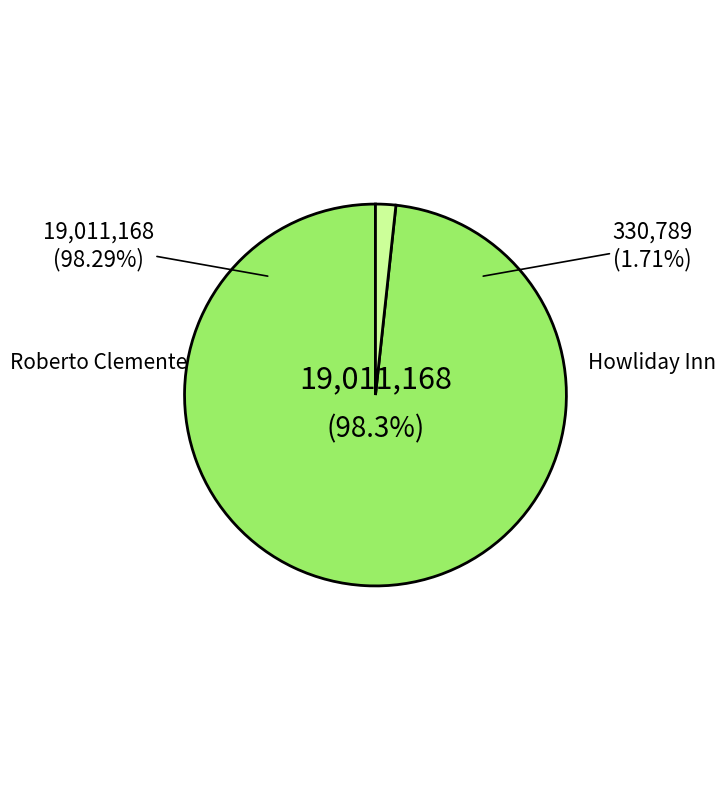

Count the number of slices in the pie.

2